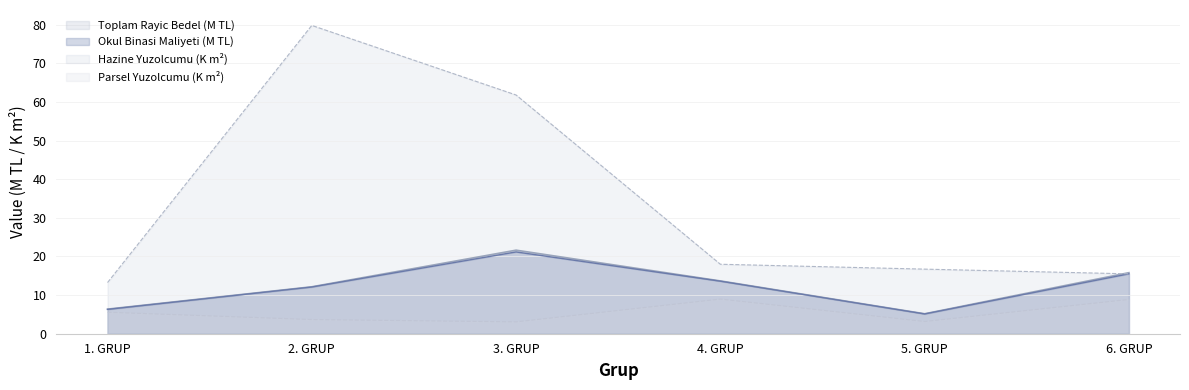

Between which two adjacent categories do Hazine Yuzolcumu and Okul Binasi Yaklasik Maliyeti first intersect?

5. GRUP and 6. GRUP